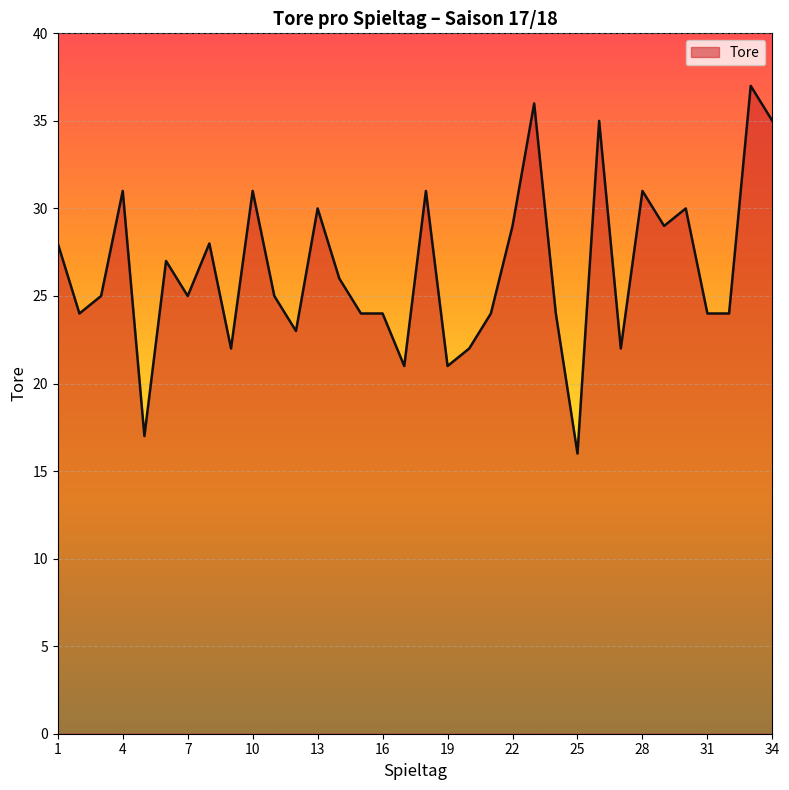

What is the difference between the maximum and minimum values?

21